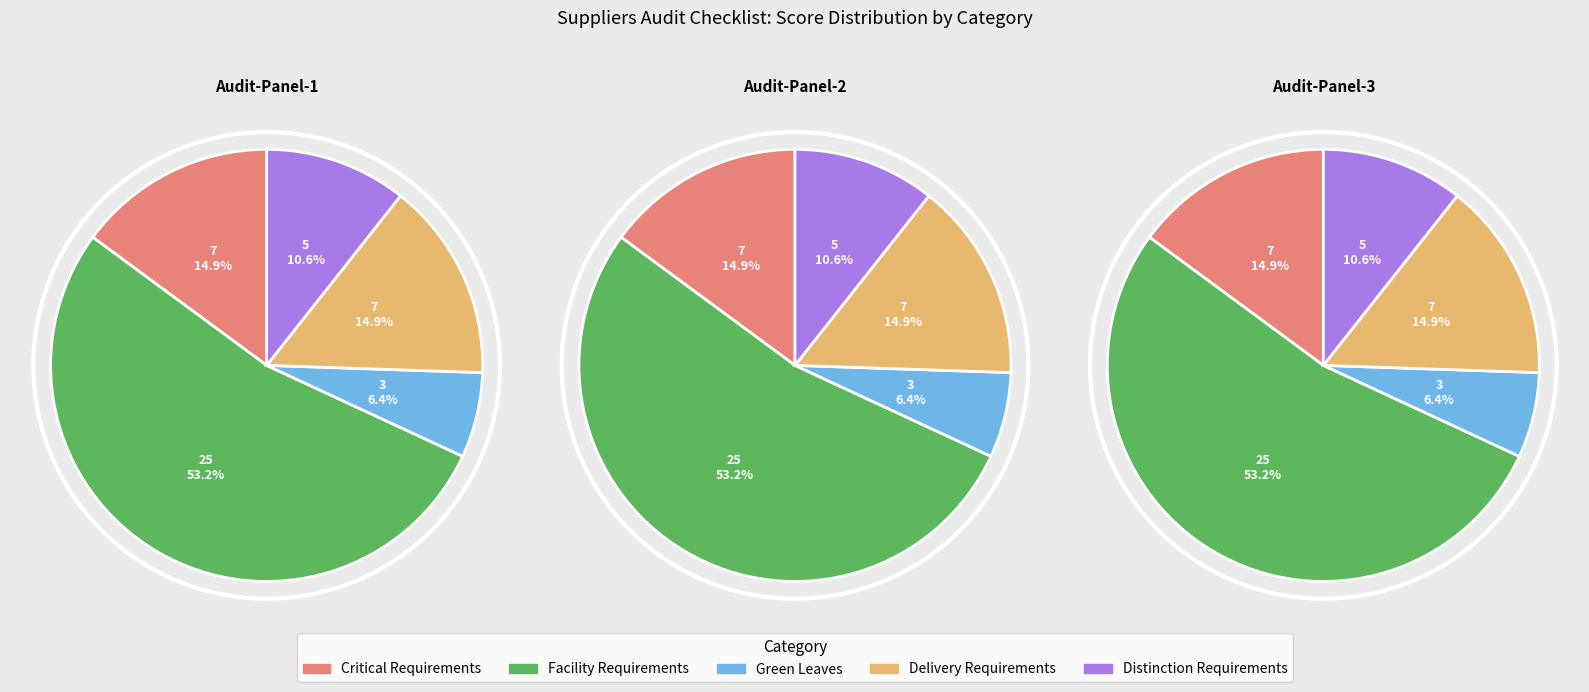

How many slices are in this pie chart?

5